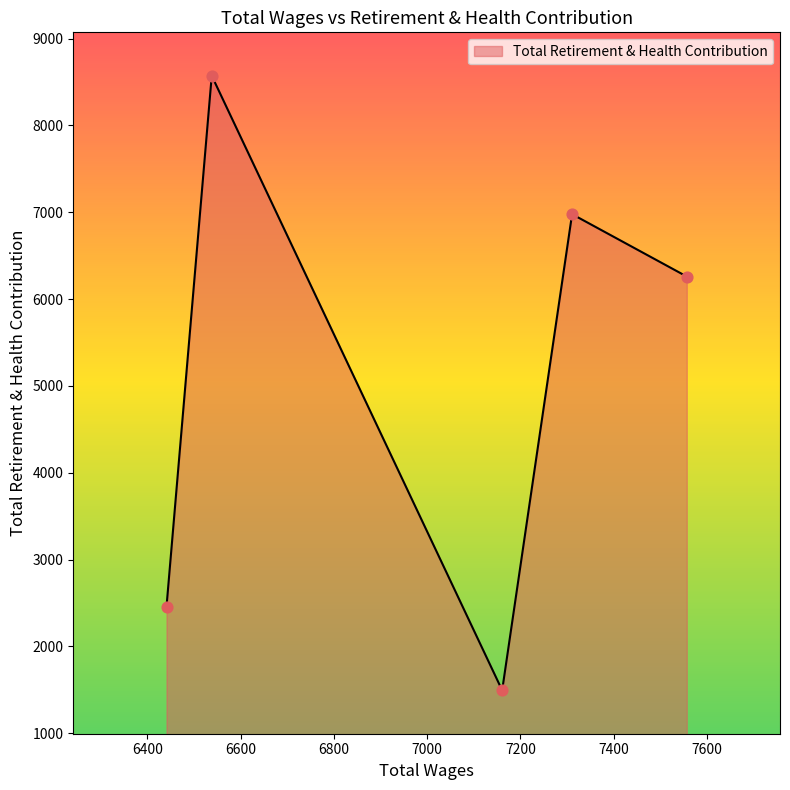

What is the maximum value shown in the chart?

8572